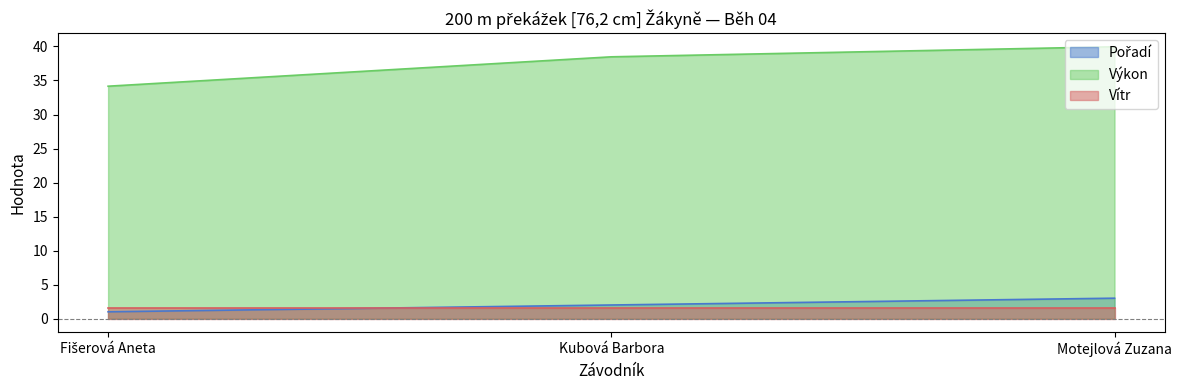

At which label does Pořadí first exceed 2?

Motejlová Zuzana